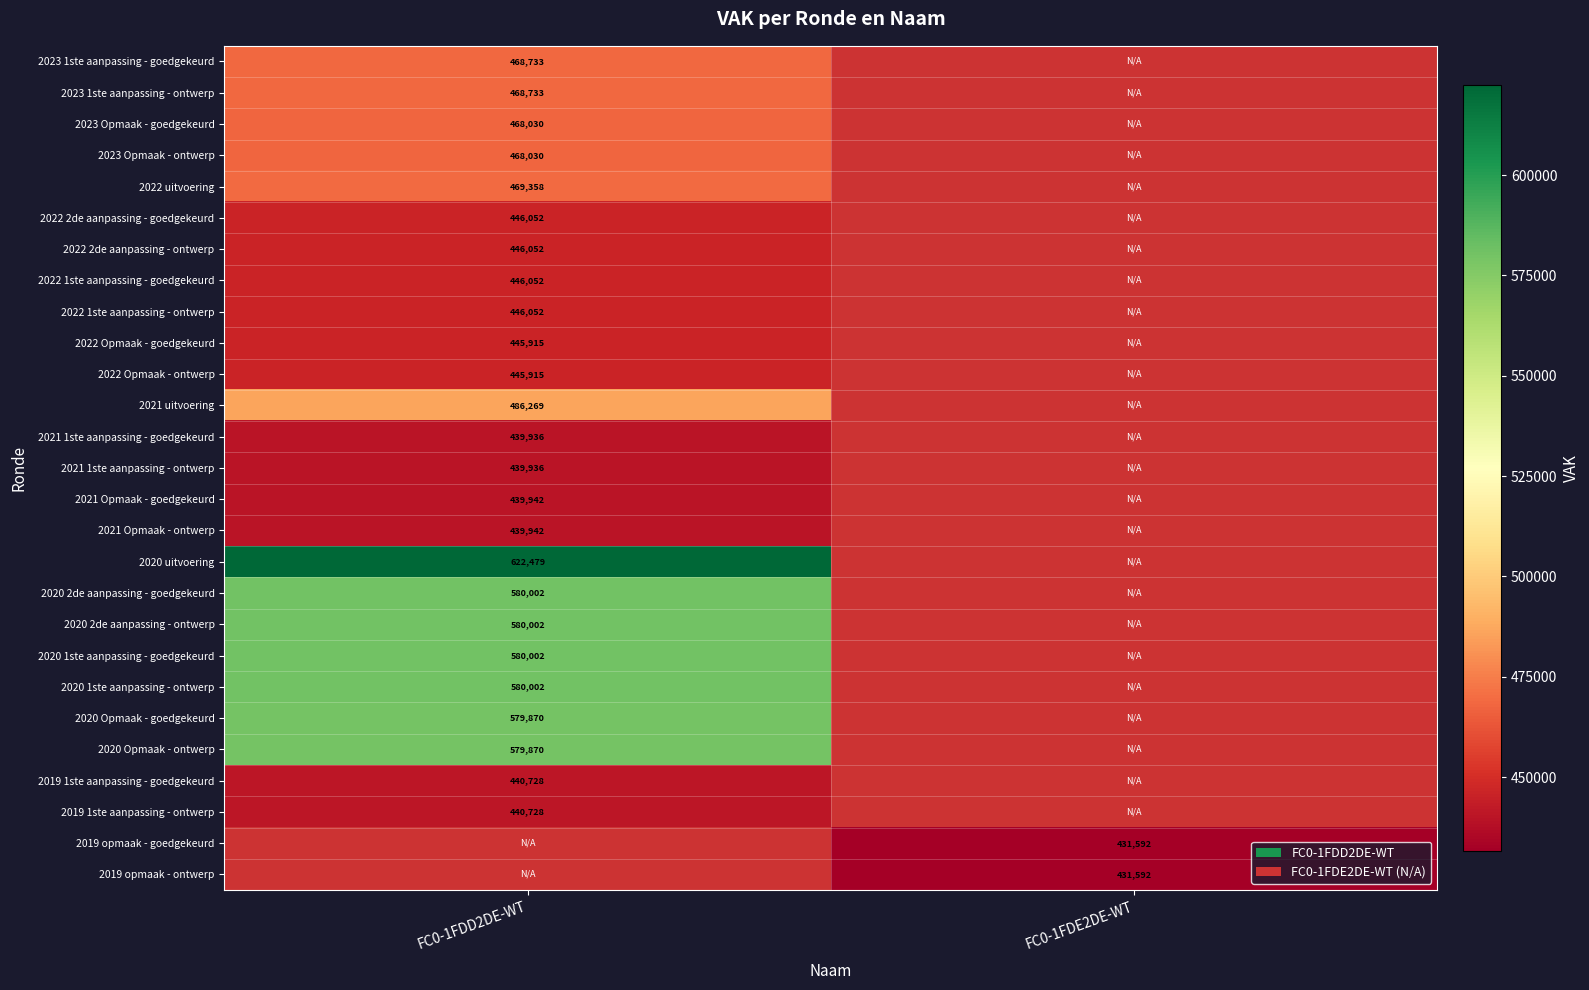

True or false: 2020 1ste aanpassing - ontwerp has a value of 580002 at FC0-1FDD2DE-WT.

True